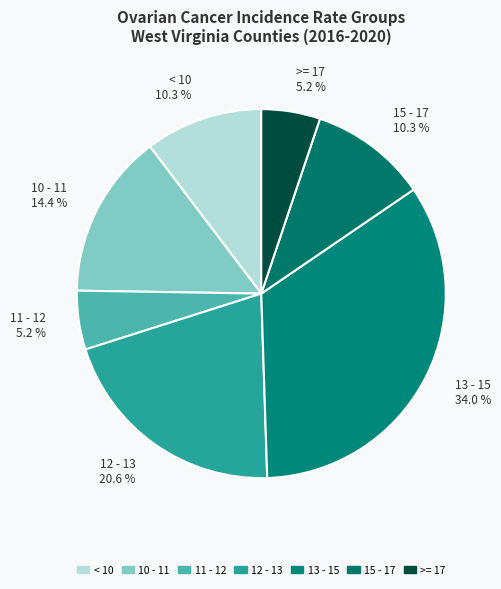

Count the number of slices in the pie.

7